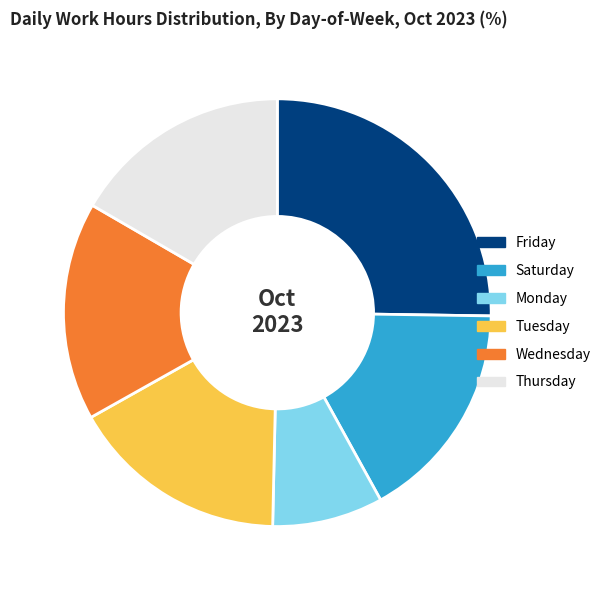

Does Friday account for over 50% of the chart?

No